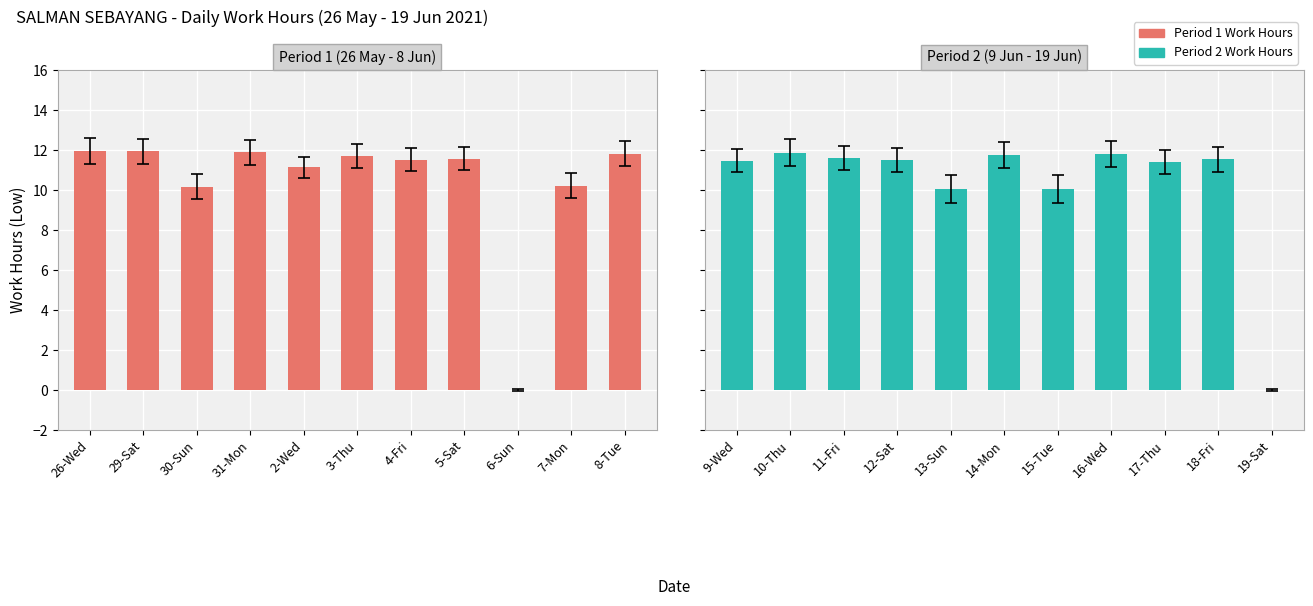

True or false: the data shows 2.8 at 15-Tue.

False